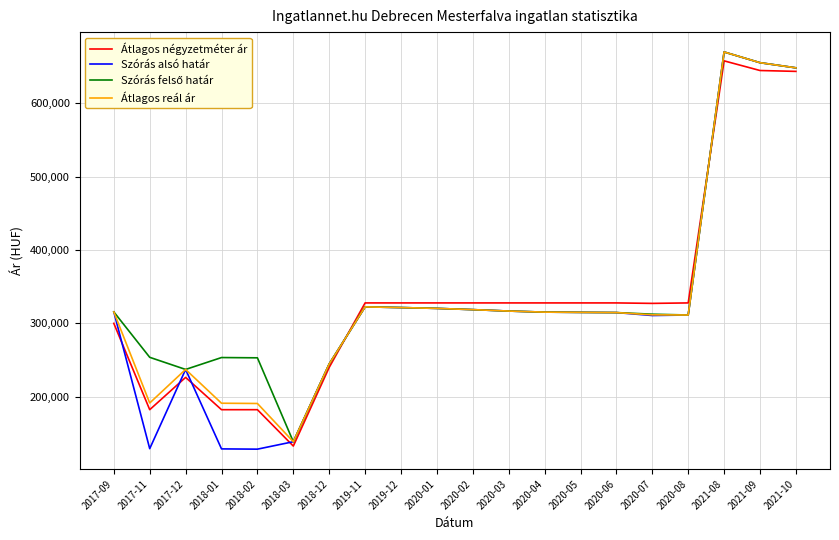

Which category has the lowest value in the Átlagos négyzetméter ár series?

2018-03